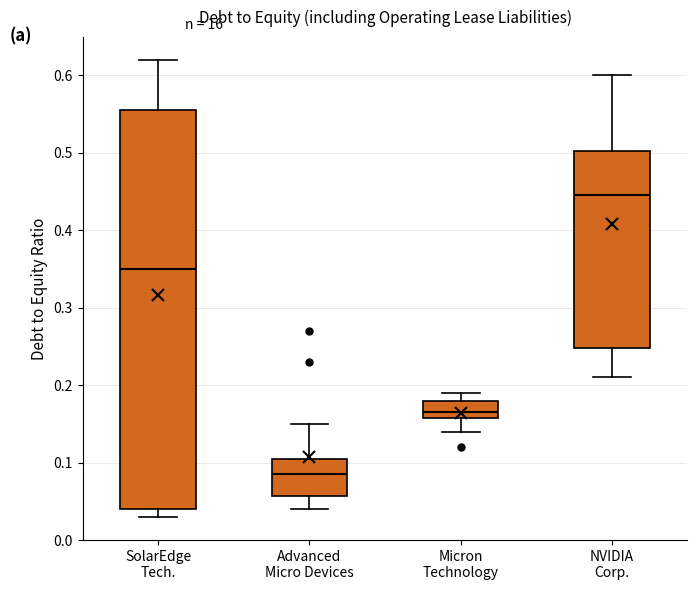

Where is the upper edge of the box for Advanced Micro Devices on the y-axis? The values are not printed on the chart, so give them approximately, as read against the axis.

0.11